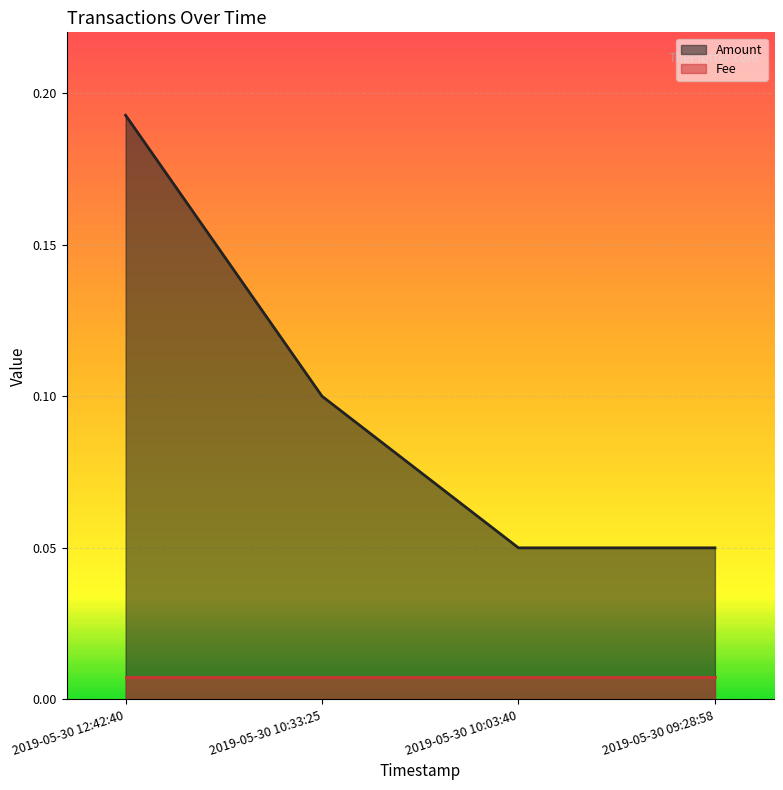

What is the value of the 1st point from the left?

0.2